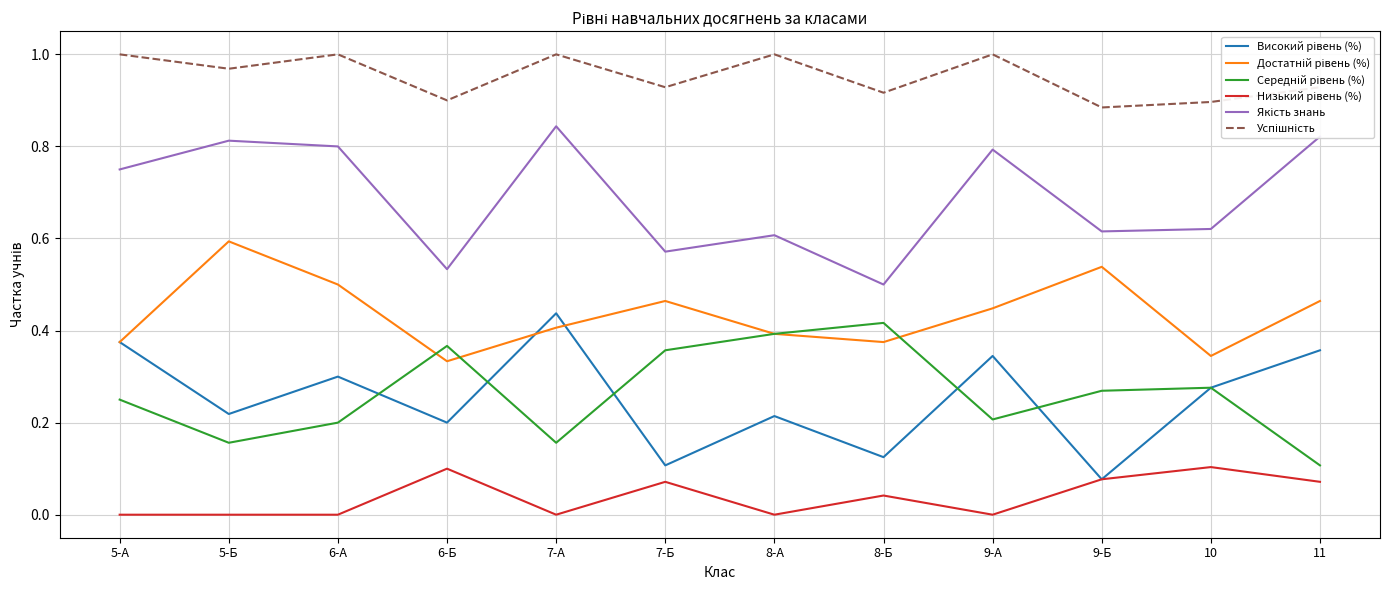

What is the total value across all series at 7-Б?

2.5